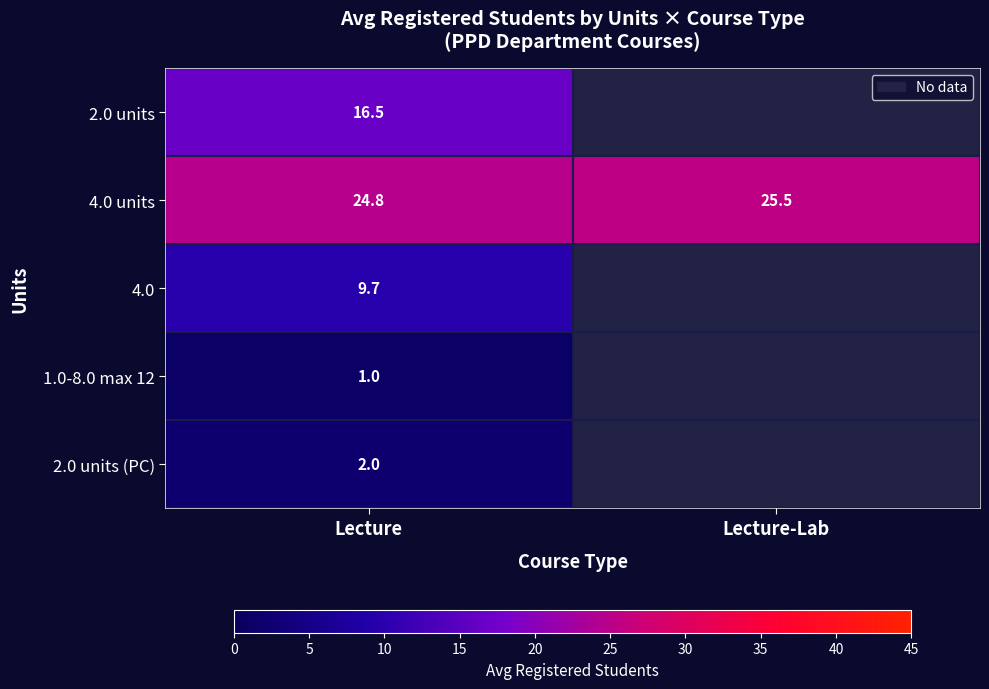

True or false: 4.0 has a value of 16.9 at Lecture.

False